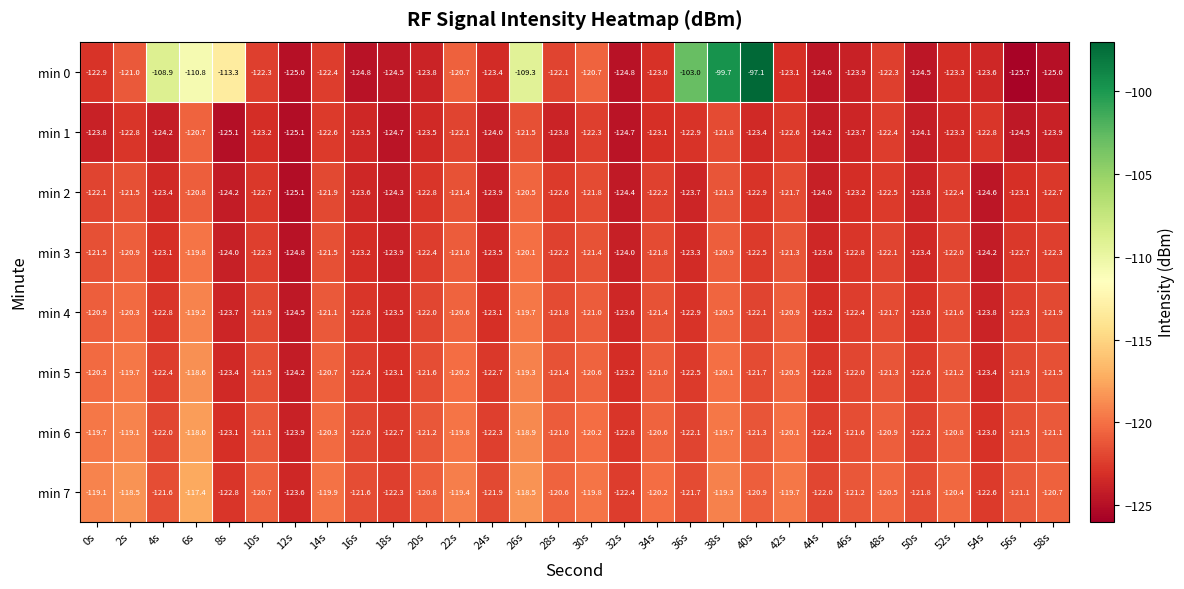

What is the difference between the min 7 values at 58s and 16s?

0.9